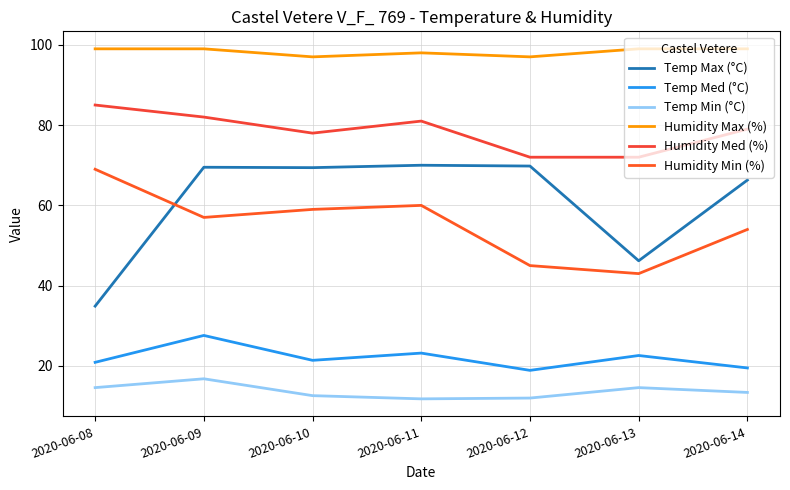

Where does the Temp Min (°C) series first go above 13?

2020-06-08